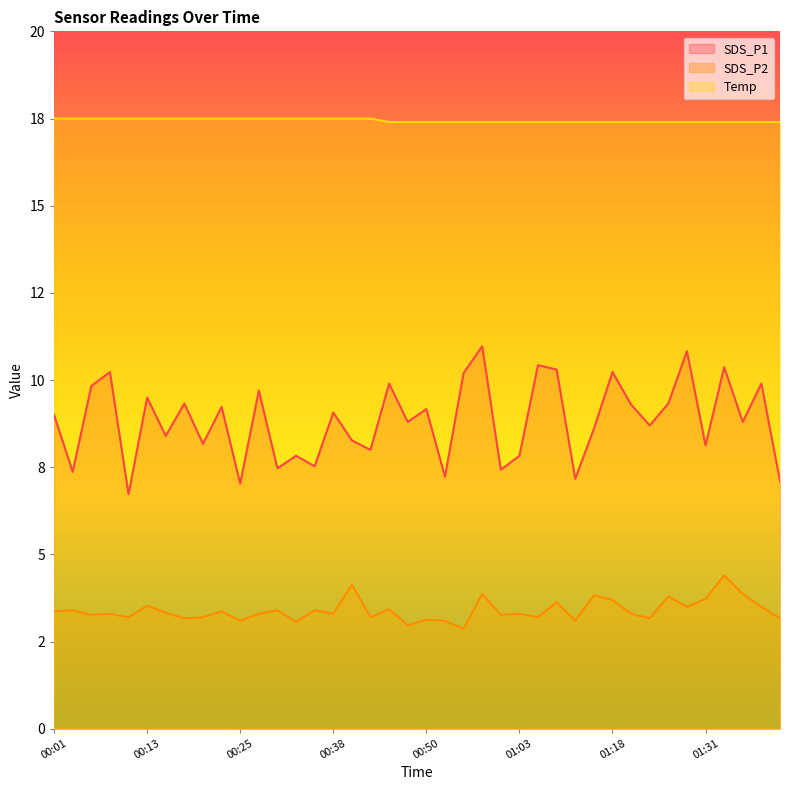

Between 00:01 and 00:47, which is larger?

00:01